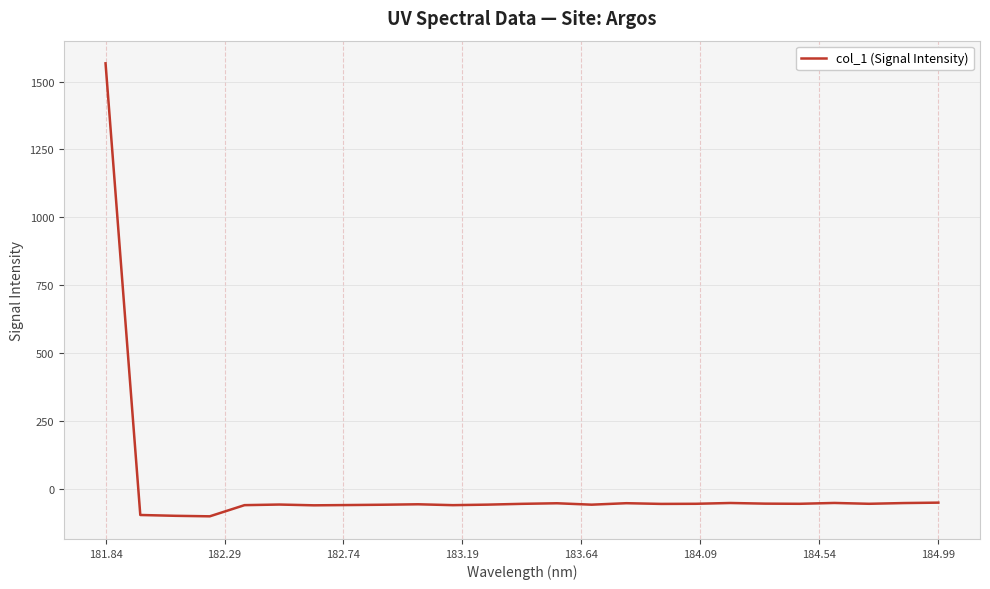

What is the difference between the maximum and minimum values?

1668.3